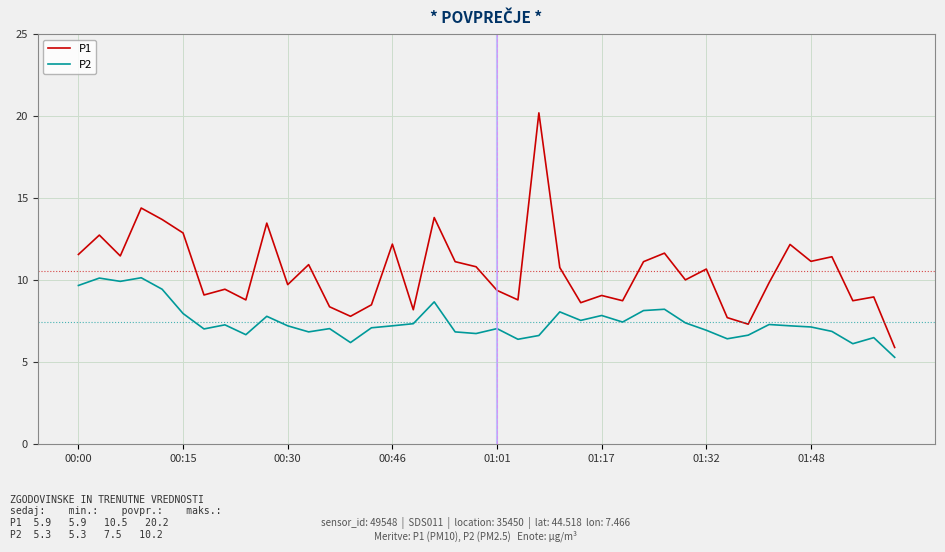

True or false: P2 has more than 0 interior local peaks.

True